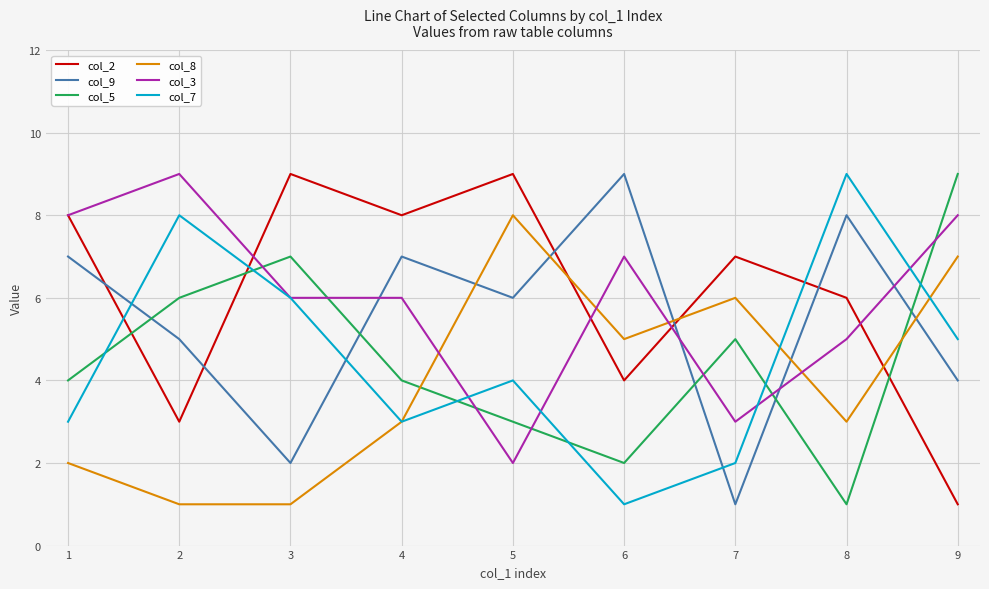

Between 1 and 8, which series saw the biggest shift?

col_7